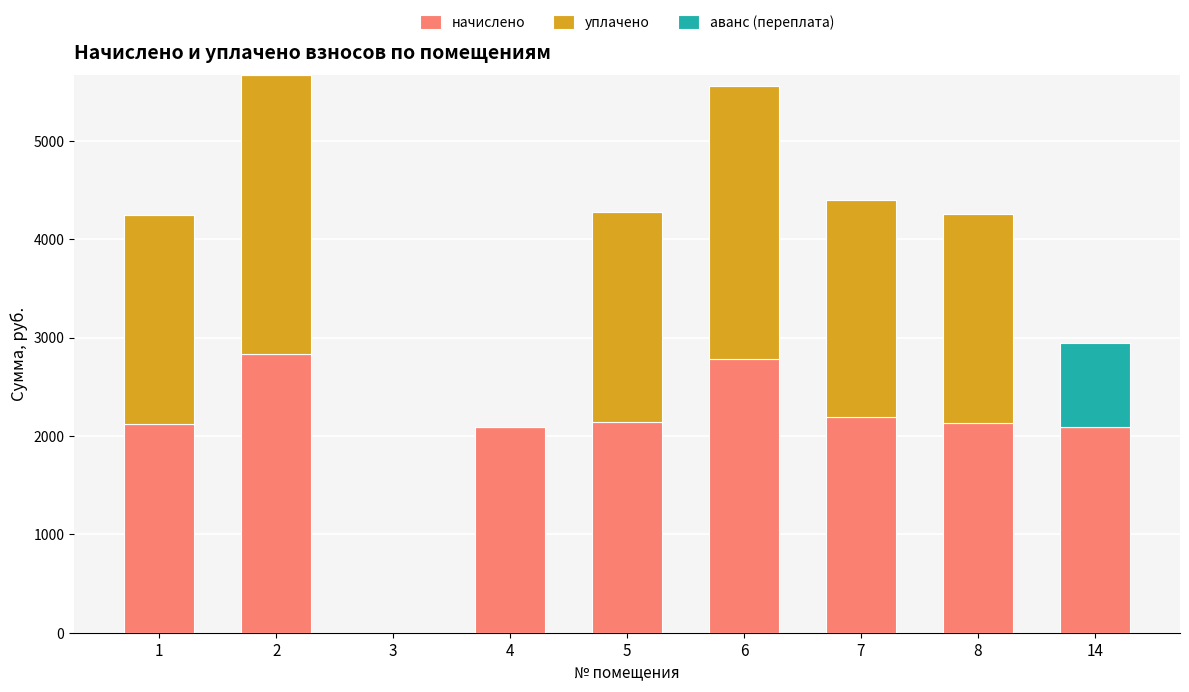

What is the sum of the начислено values at 5 and 3?

2138.4